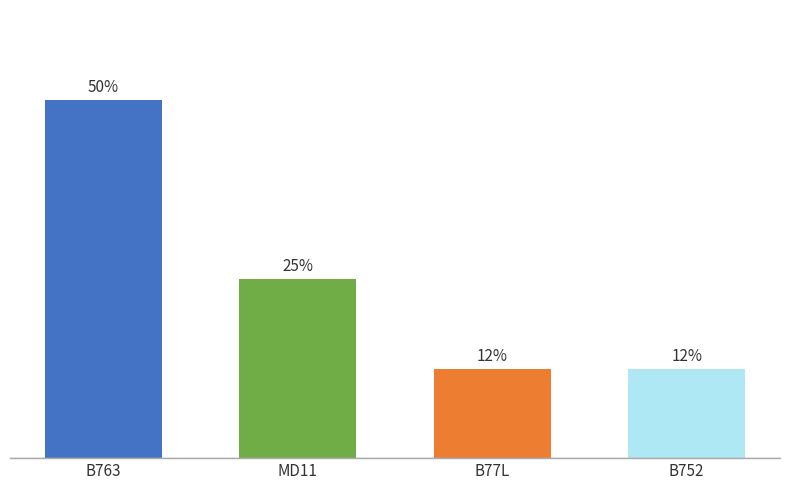

Where is the data nearest to the value 31?

MD11